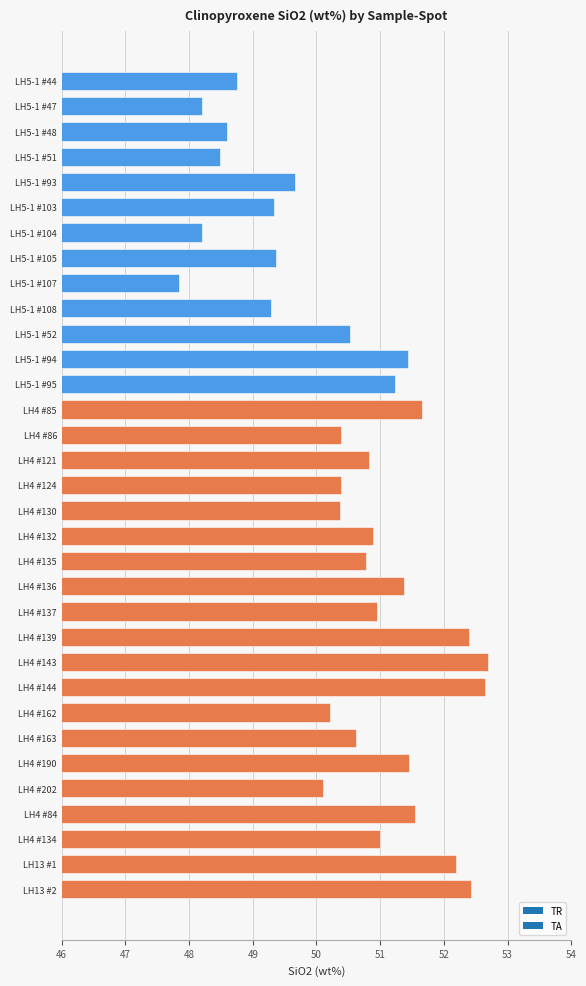

What is the ratio of the value at LH4 #143 to the value at LH4 #162?

1.0